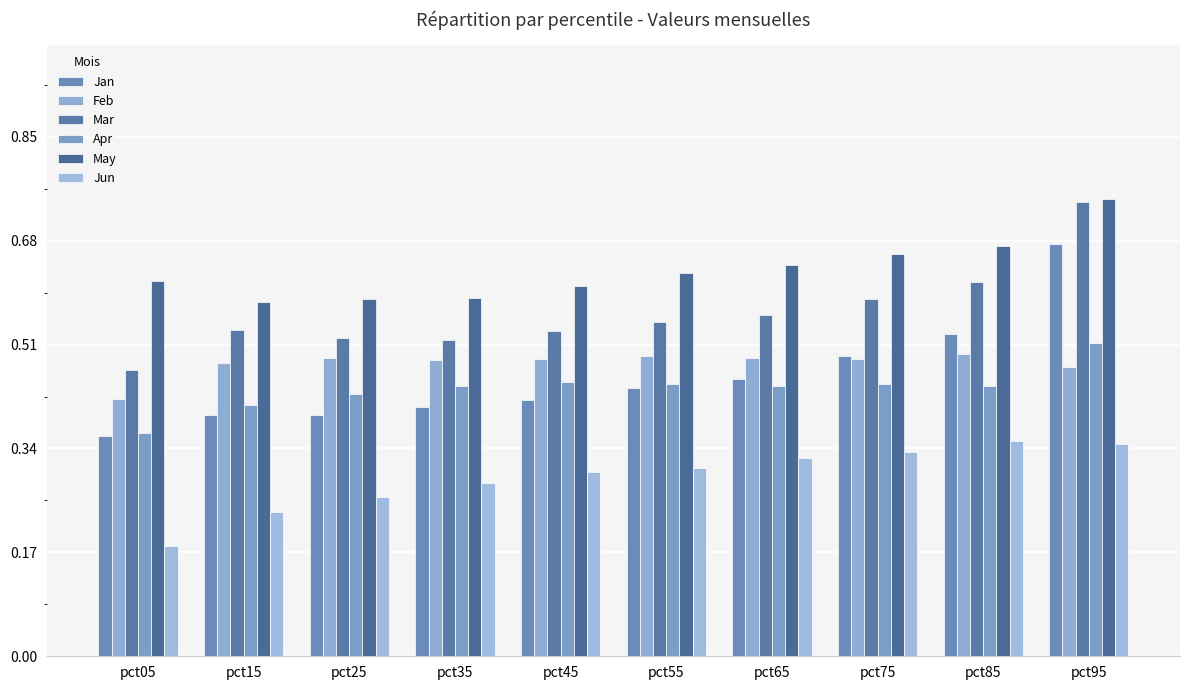

What is the difference between the maximum and minimum values in the Jun series?

0.2